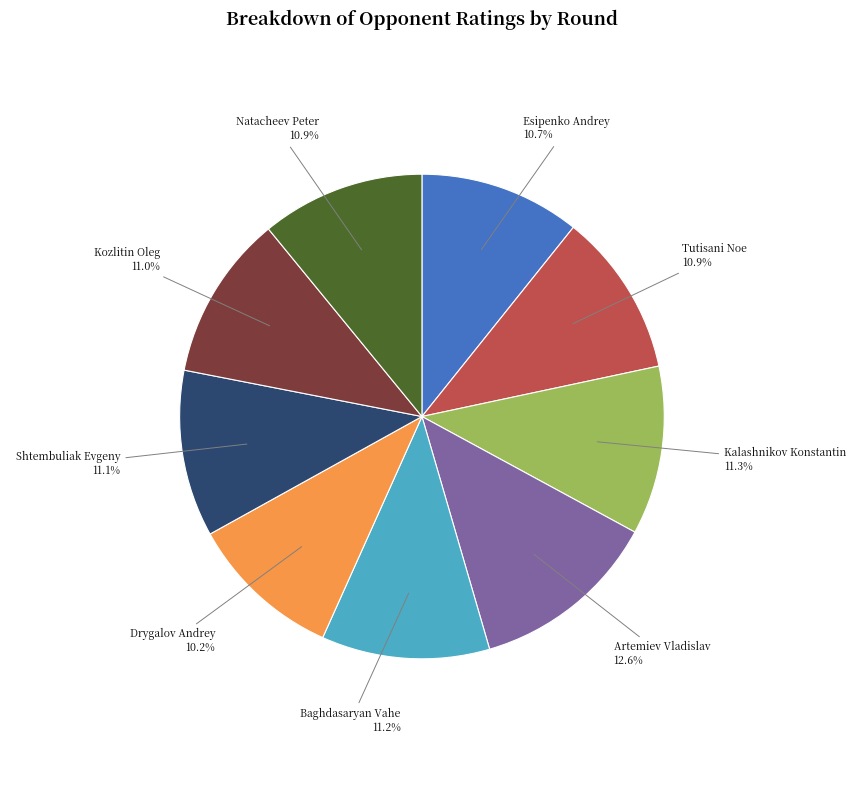

Count the number of slices in the pie.

9